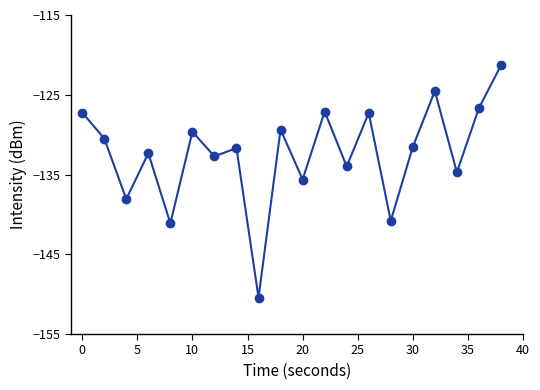

What is the value of the 8th point from the left?

-131.7